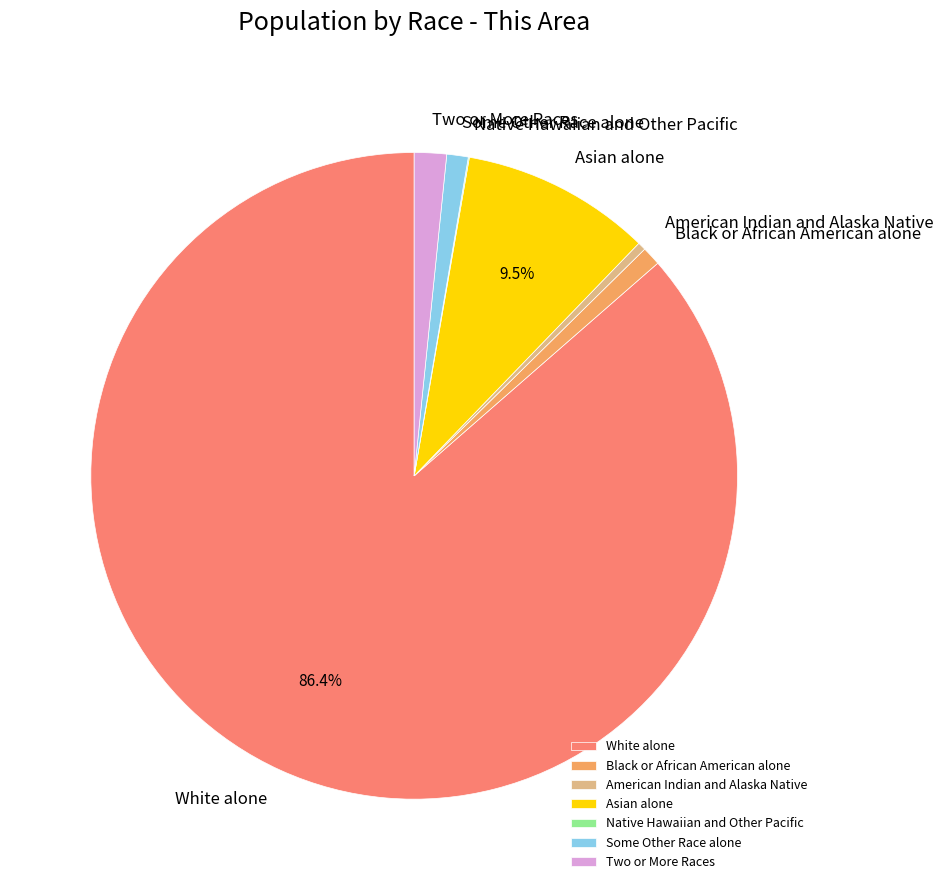

Which category accounts for the majority?

White alone